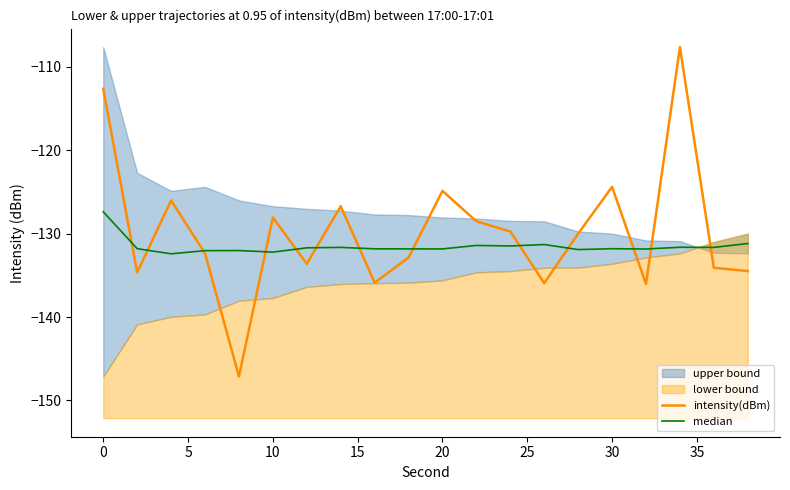

At which label does intensity(dBm) first exceed -129?

0